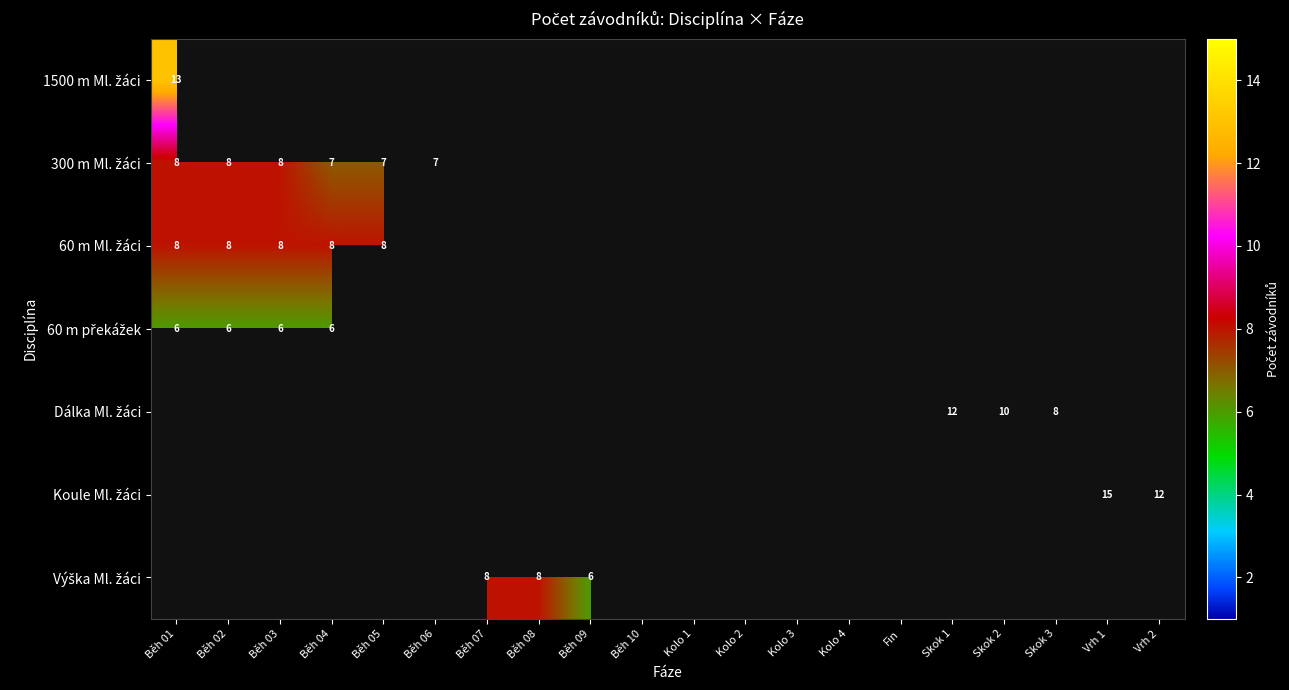

List the labels in order of Výška Ml. žáci value, smallest first.

Běh 09, Běh 10, Kolo 1, Kolo 2, Kolo 3, Kolo 4, Fin, Skok 1, Skok 2, Skok 3, Vrh 1, Vrh 2, Běh 01, Běh 02, Běh 03, Běh 04, Běh 05, Běh 06, Běh 07, Běh 08